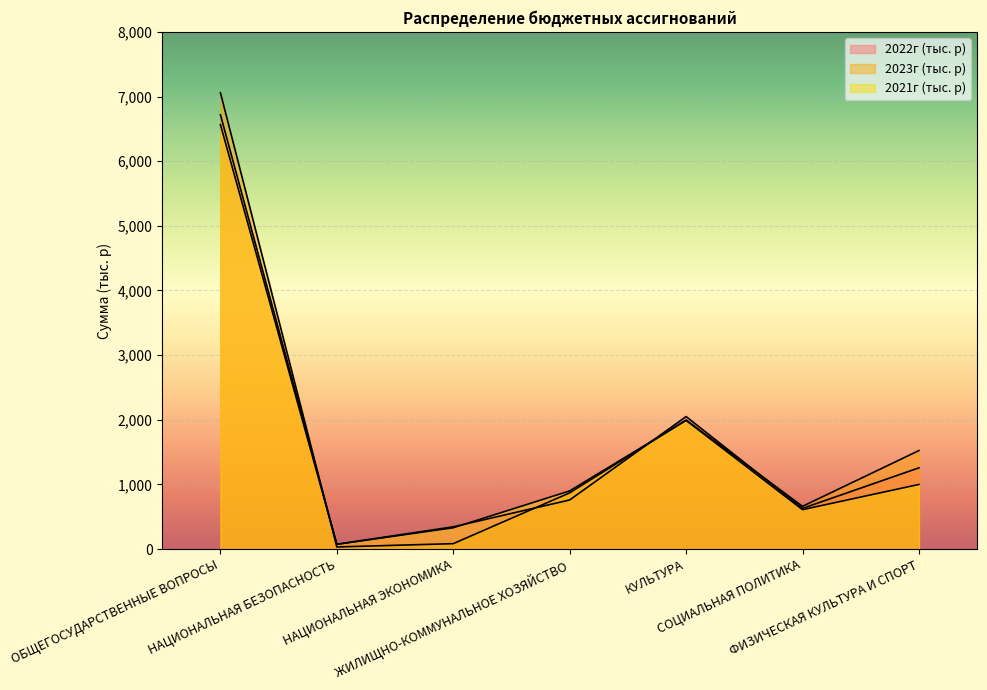

List the series in order of their overall mean, lowest first.

2021г (тыс. р), 2022г (тыс. р), 2023г (тыс. р)